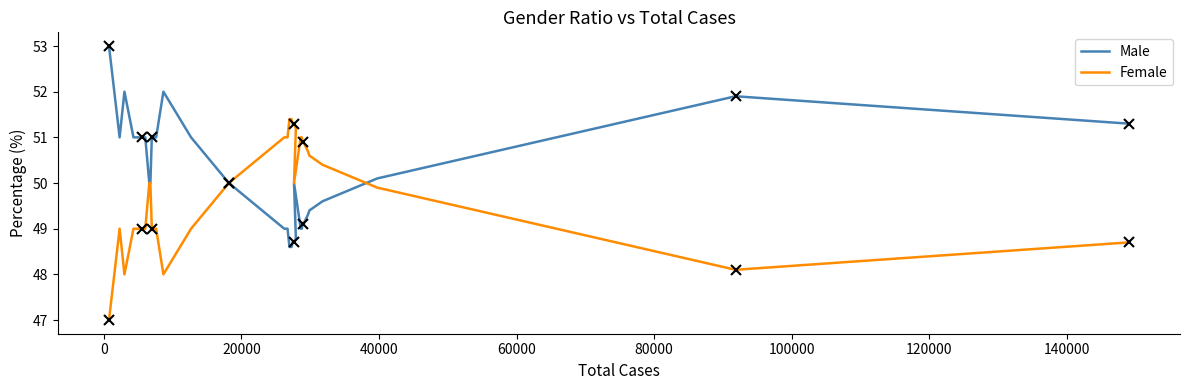

List the series in order of their overall mean, lowest first.

Female, Male